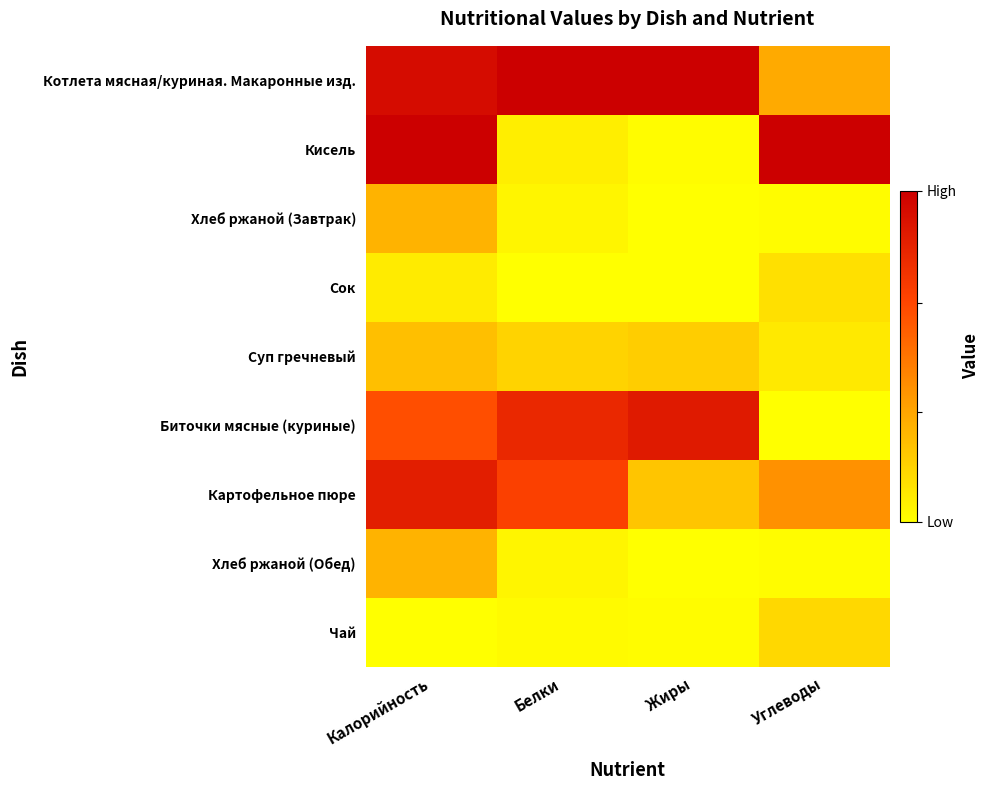

Count the number of categories in the chart.

4